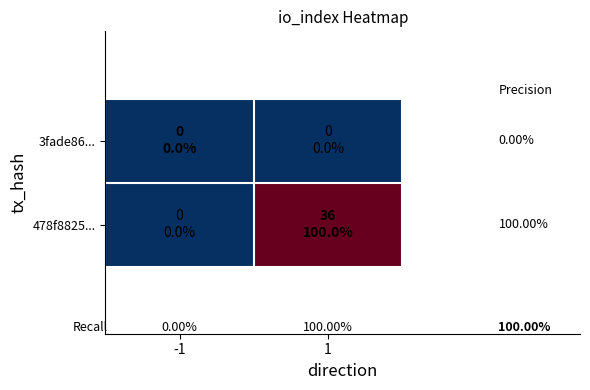

At which category is the sum across all series the highest?

1